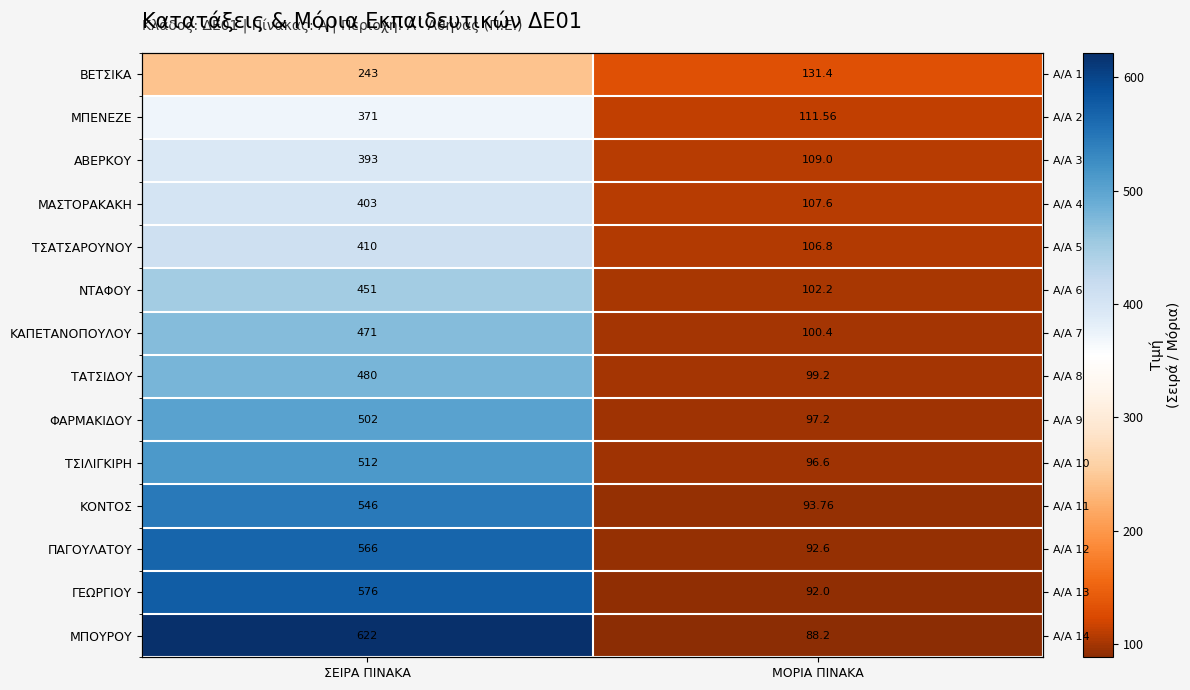

The ΦΑΡΜΑΚΙΔΟΥ series shows 174.7 at ΜΟΡΙΑ ΠΙΝΑΚΑ. True or false?

False